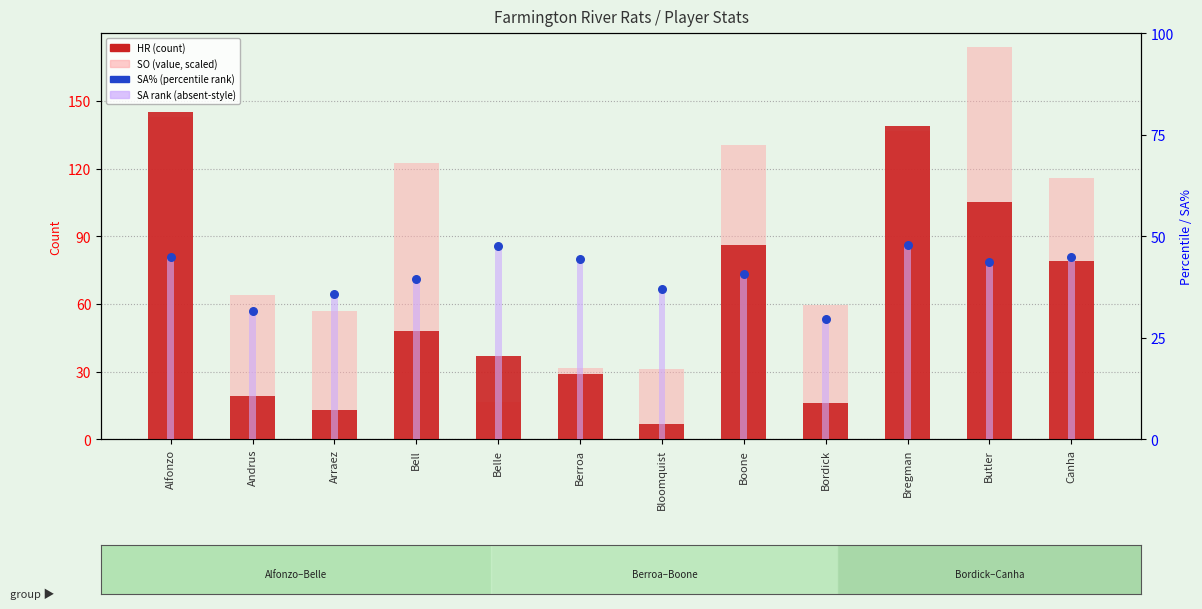

Which series has the widest spread of Y values?

SO (scaled, absent-style)